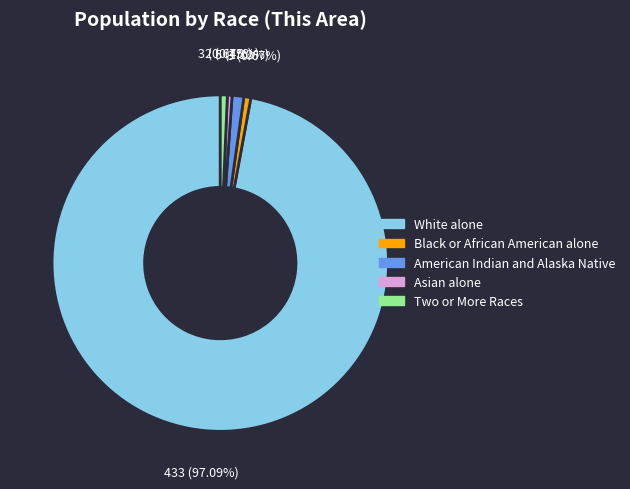

Does any single category account for the majority?

Yes